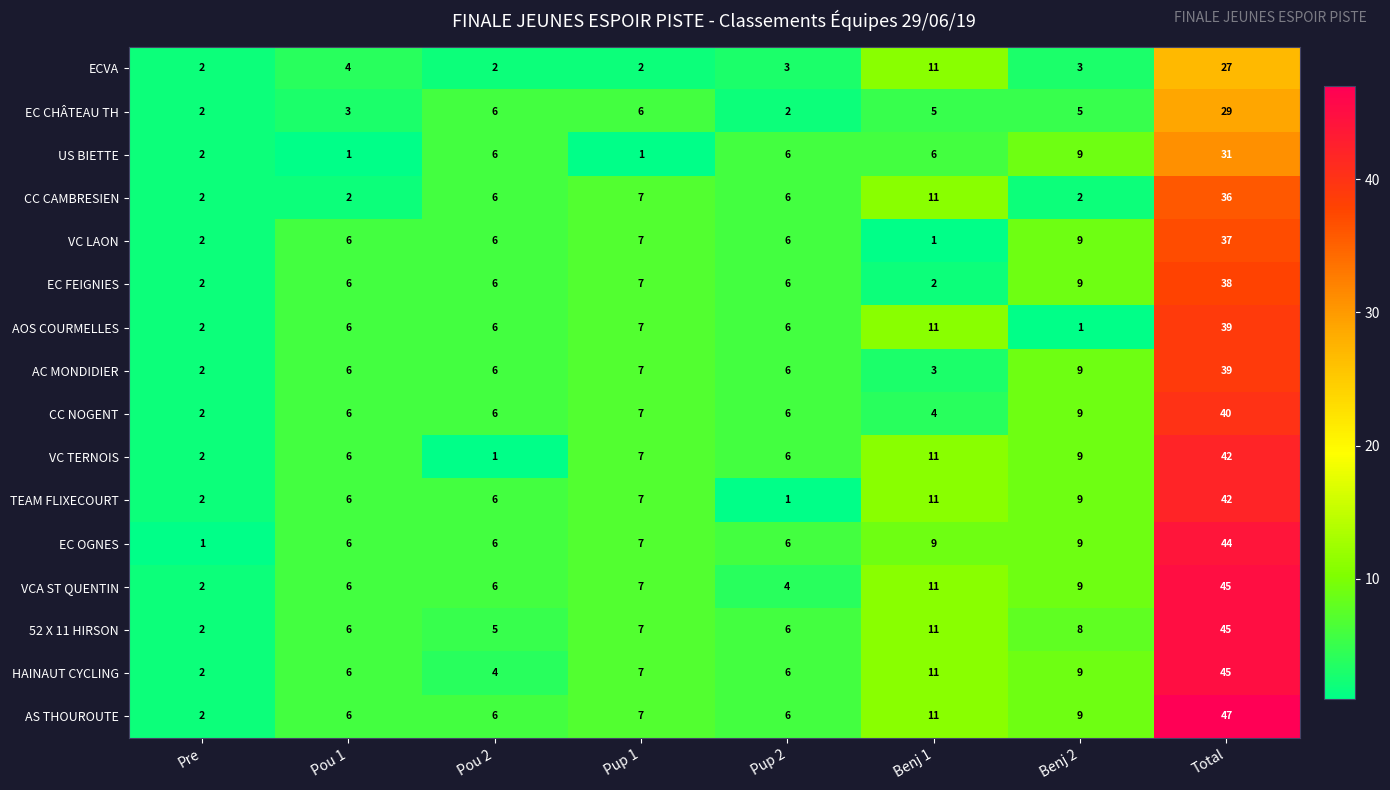

What is the greatest value displayed?

47